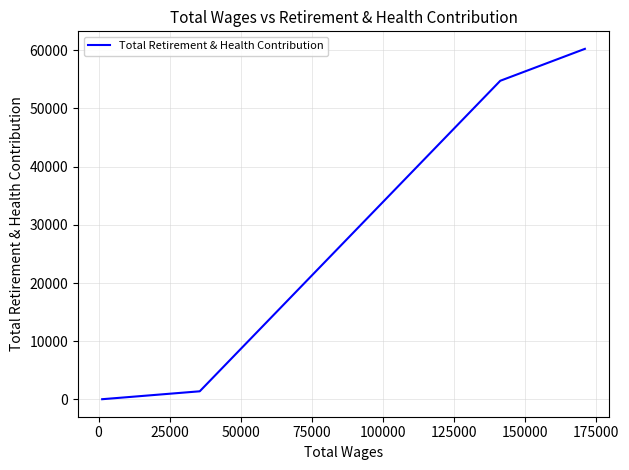

What is the smallest value displayed?

50